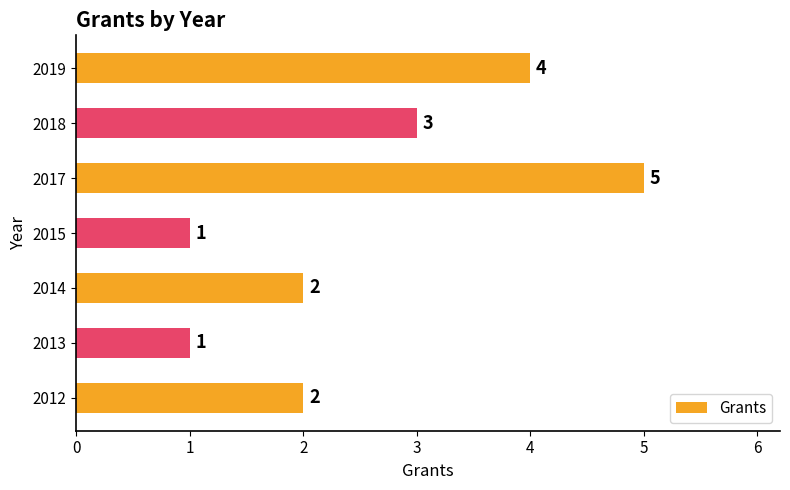

What is the greatest value displayed?

5